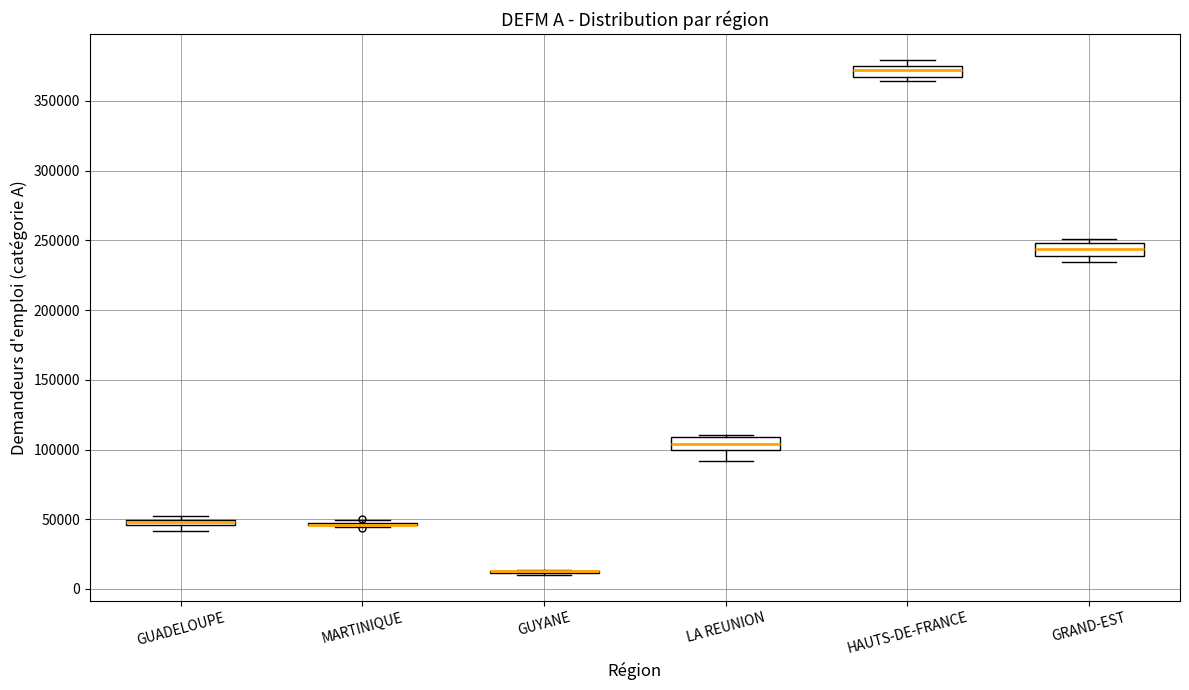

Where is the upper edge of the box for GUADELOUPE on the y-axis? The values are not printed on the chart, so give them approximately, as read against the axis.

50000